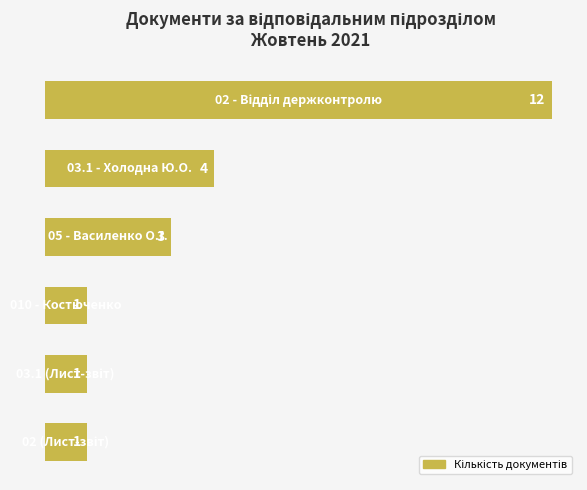

Does the chart contain any negative values?

No